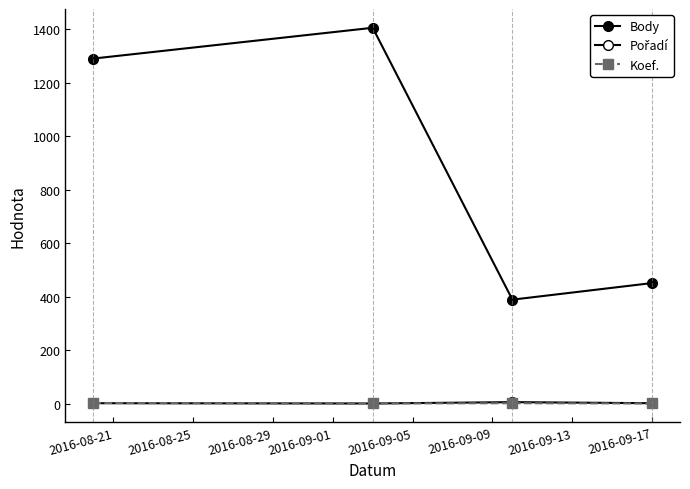

How many lines are shown in the chart?

3